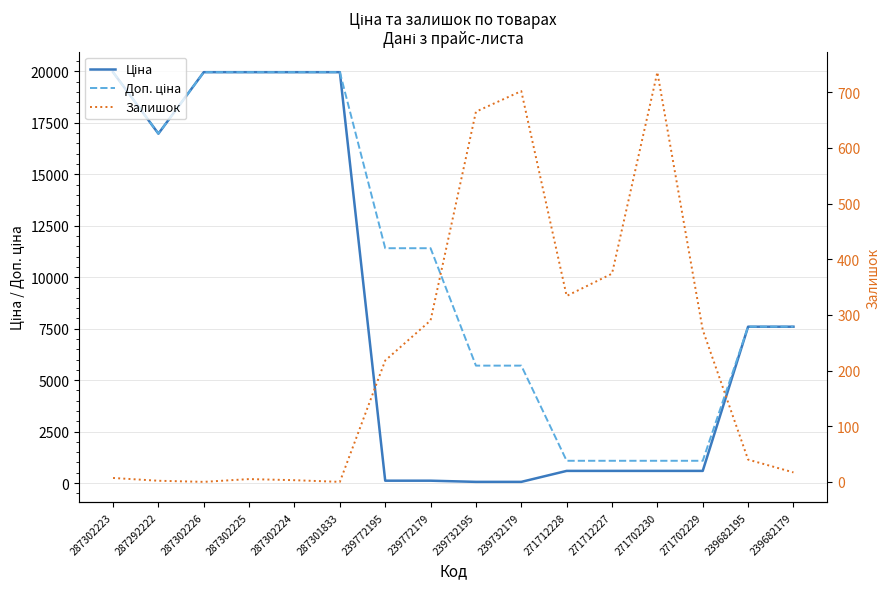

The Залишок series shows 2.1 at 287302224. True or false?

False